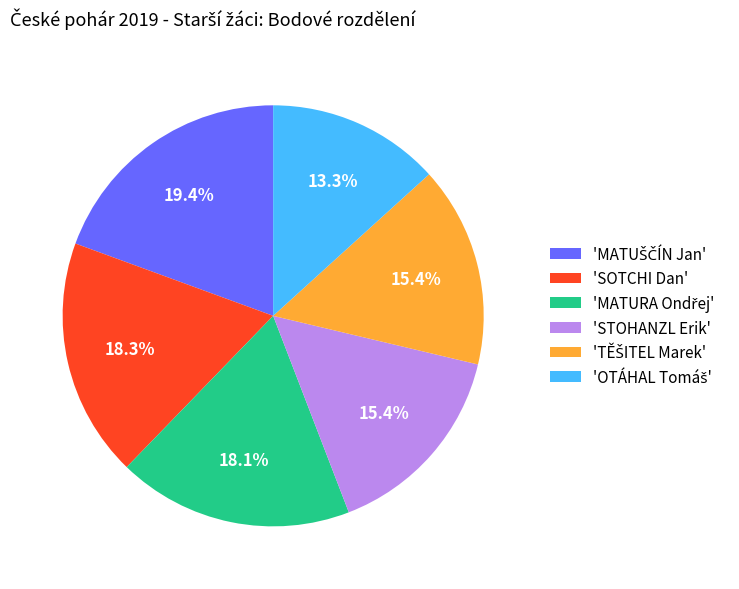

What portion of the pie excludes 'SOTCHI Dan'?

81.7%